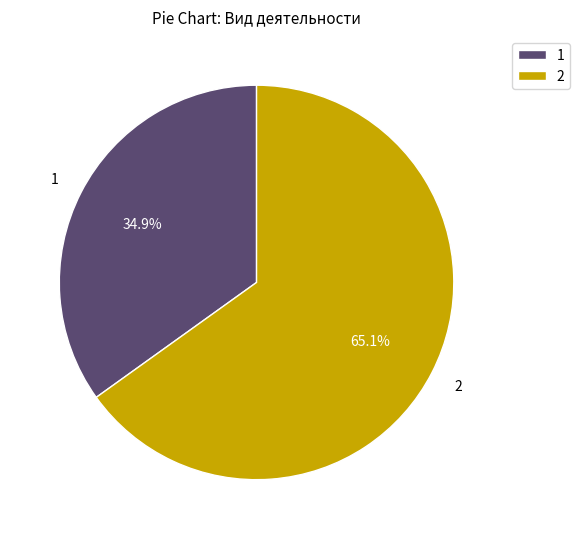

Approximately how many times larger is the value at 2 compared to 1?

1.9